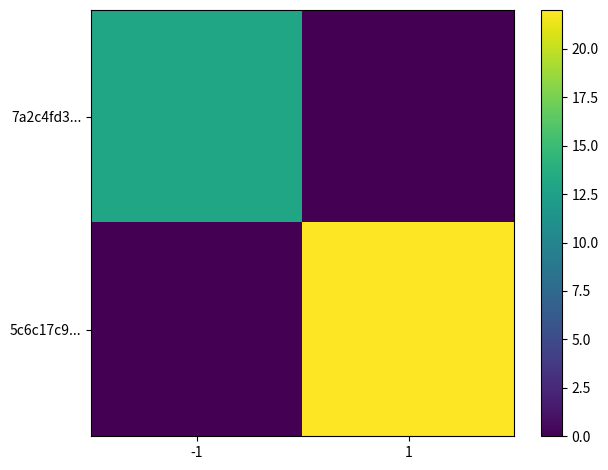

What is the greatest value displayed?

22